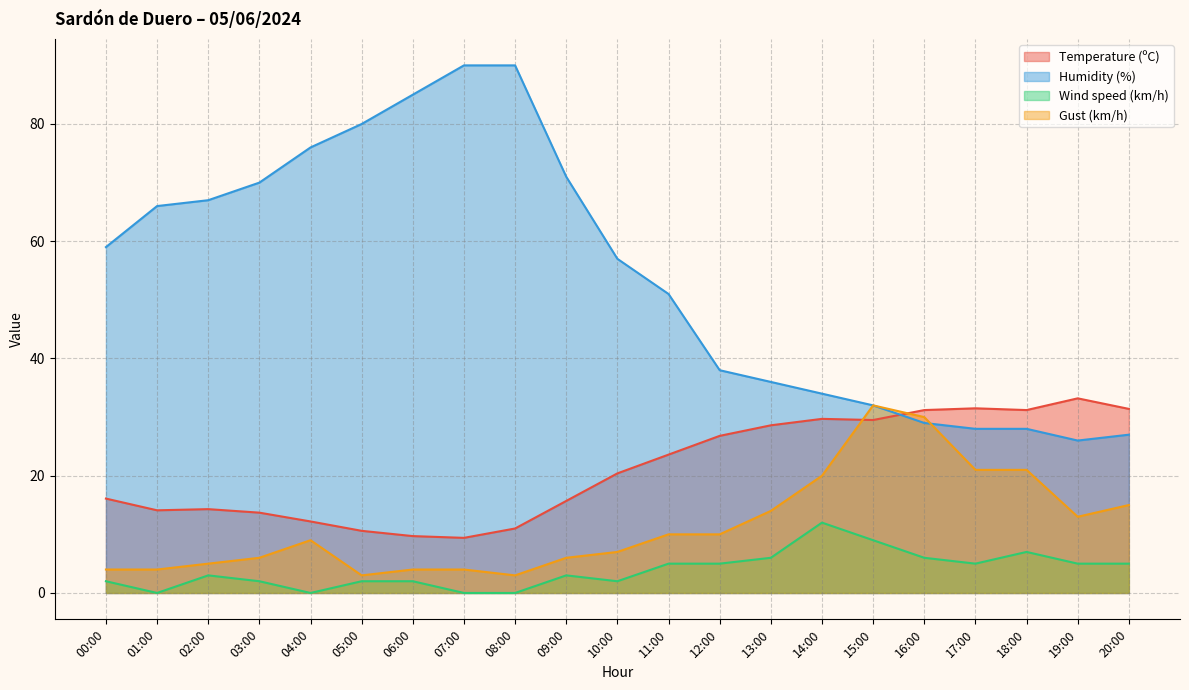

How many interior local valleys does the Humidity (%) series have?

1